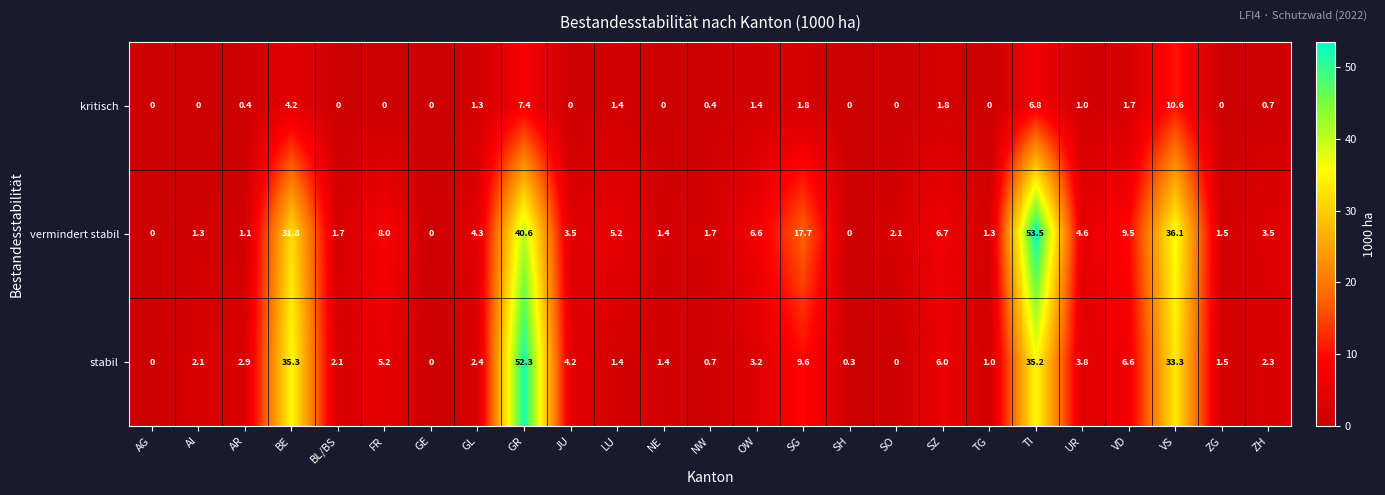

Which series has the widest spread of values?

vermindert stabil